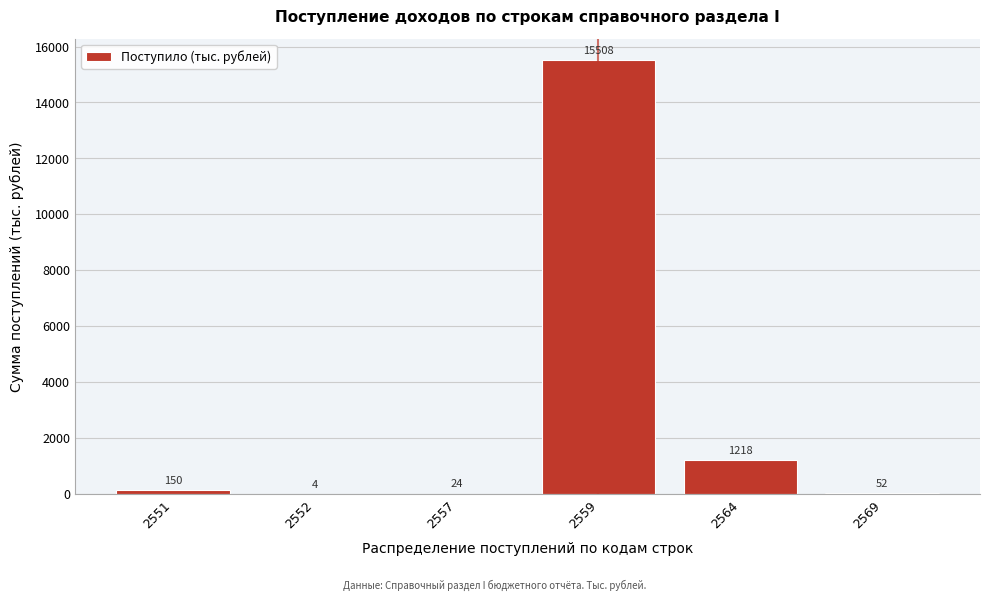

Reading left to right, what are all the values shown in this chart?

2551=150	2552=4	2557=24	2559=15508	2564=1218	2569=52